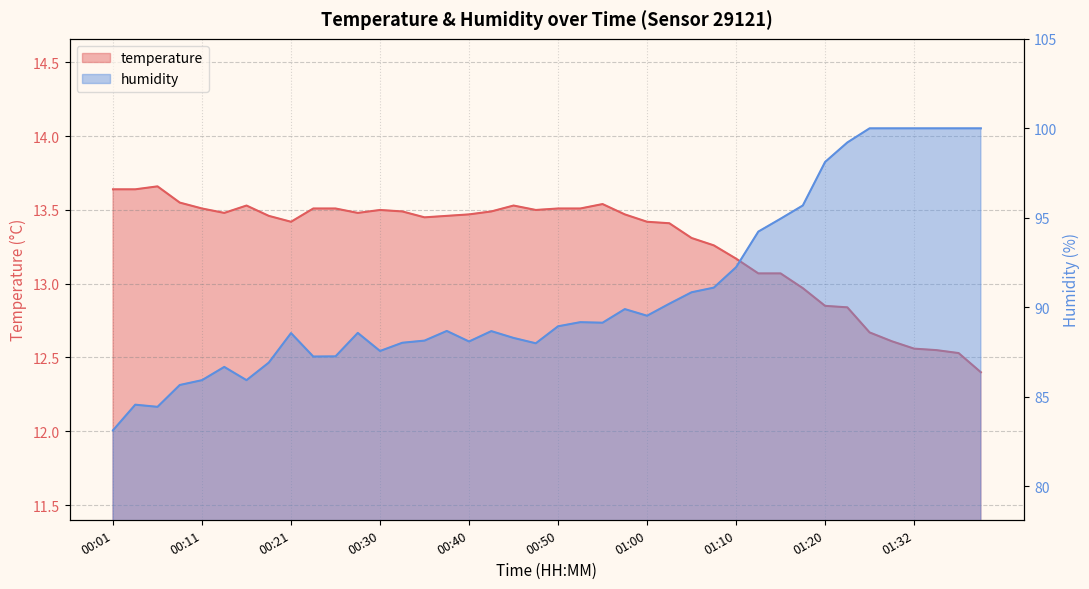

Read the temperature value at 00:43.

13.5